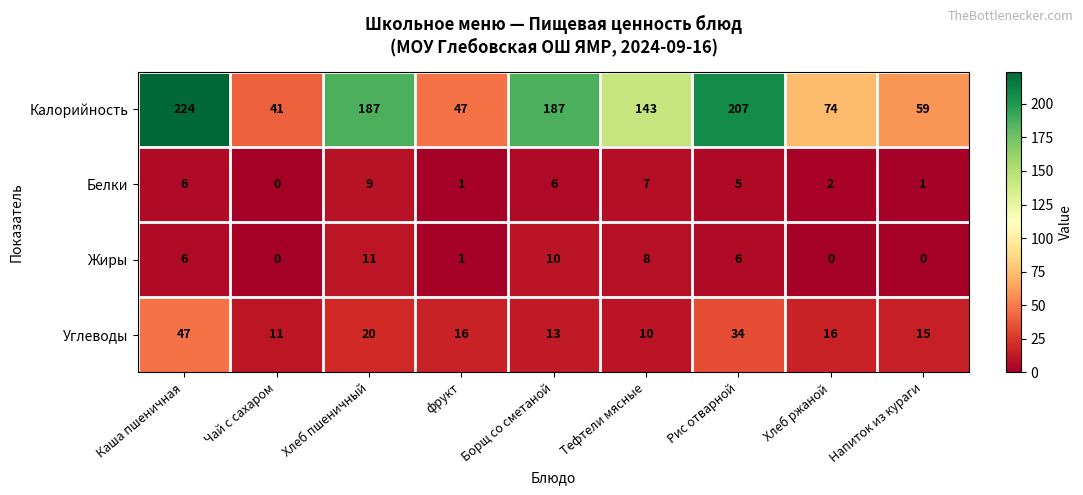

What is the maximum value for Калорийность?

224